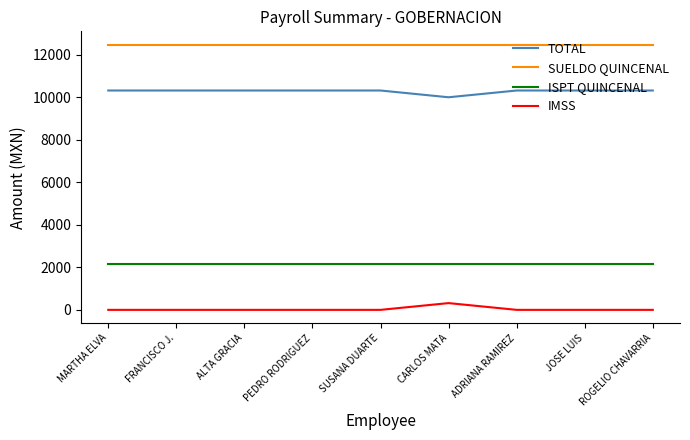

In TOTAL, how many points are lower than both neighbors (excluding endpoints)?

1